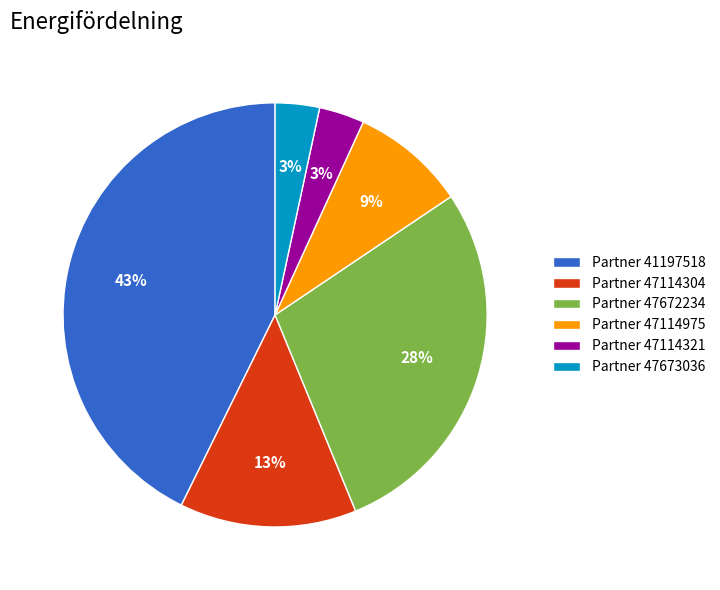

Between Partner 47672234 and Partner 47673036, which is larger?

Partner 47672234